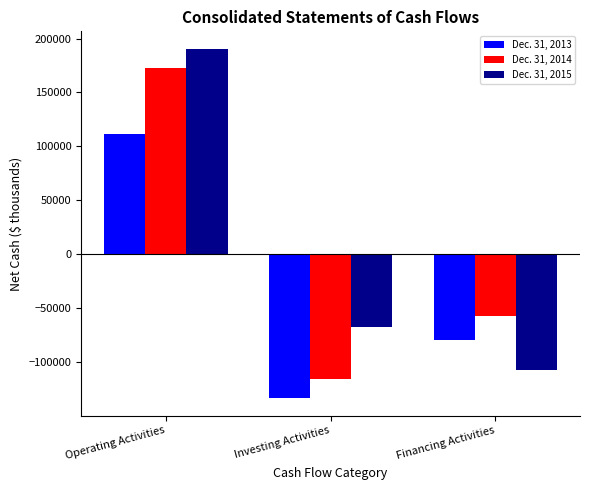

Is the value of Dec. 31, 2013 at Operating Activities greater than the value of Dec. 31, 2014 at Operating Activities?

No